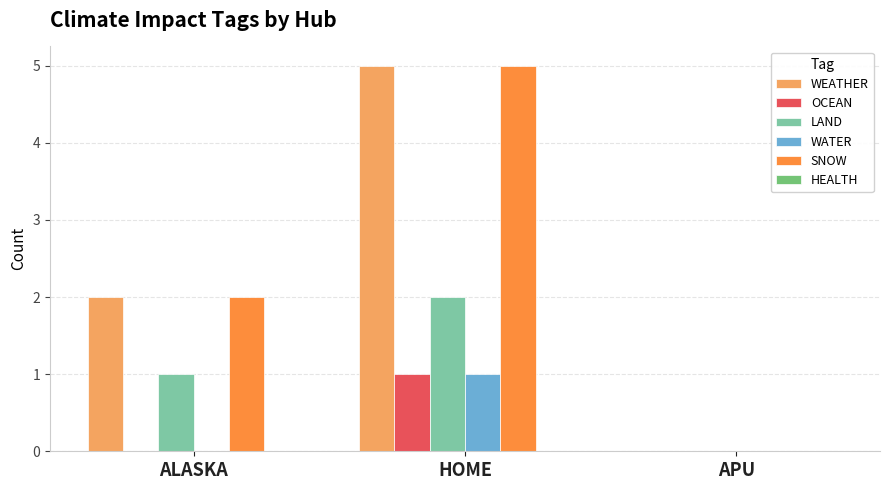

Which category has the highest value across all series?

HOME